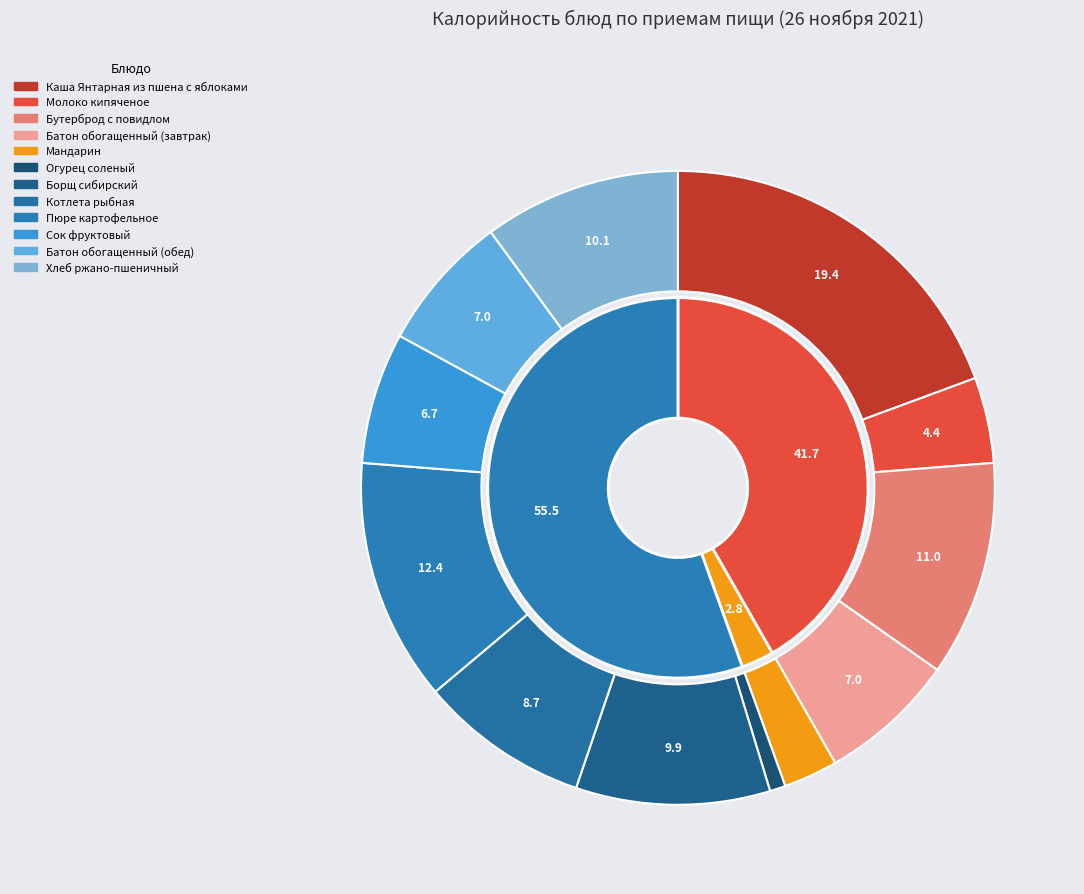

Does Батон обогащенный (обед) represent more than half of the total?

No